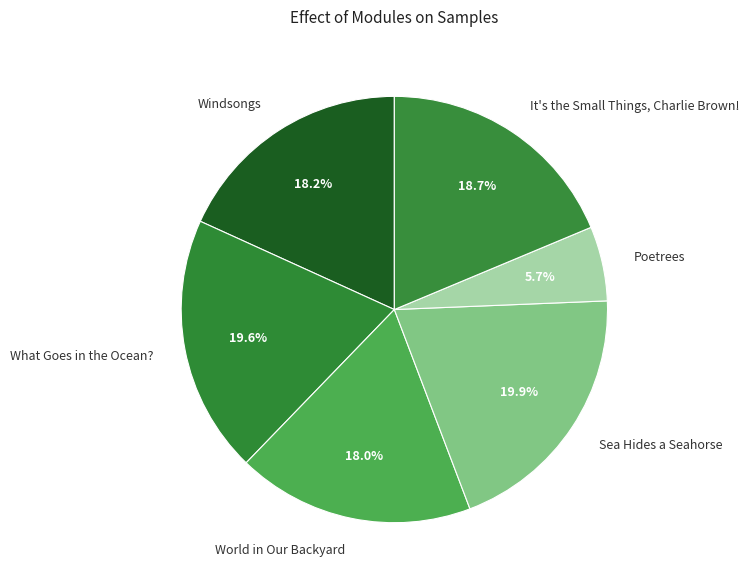

Rank the categories by value from highest to lowest.

Sea Hides a Seahorse, What Goes in the Ocean?, It's the Small Things, Charlie Brown!, Windsongs, World in Our Backyard, Poetrees